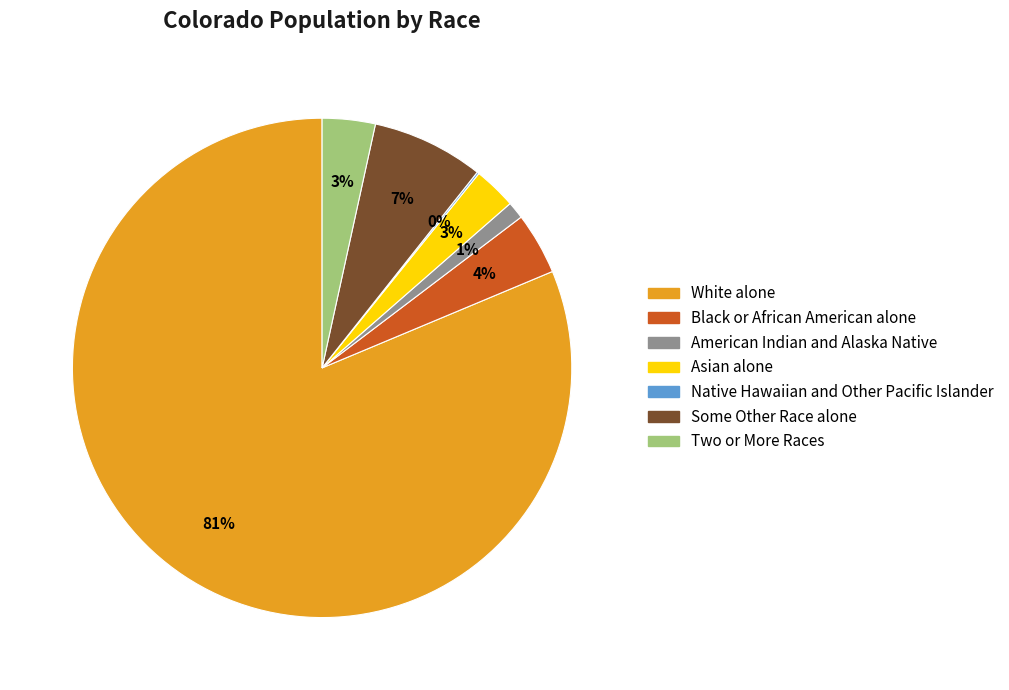

Between Black or African American alone and Asian alone, which is larger?

Black or African American alone